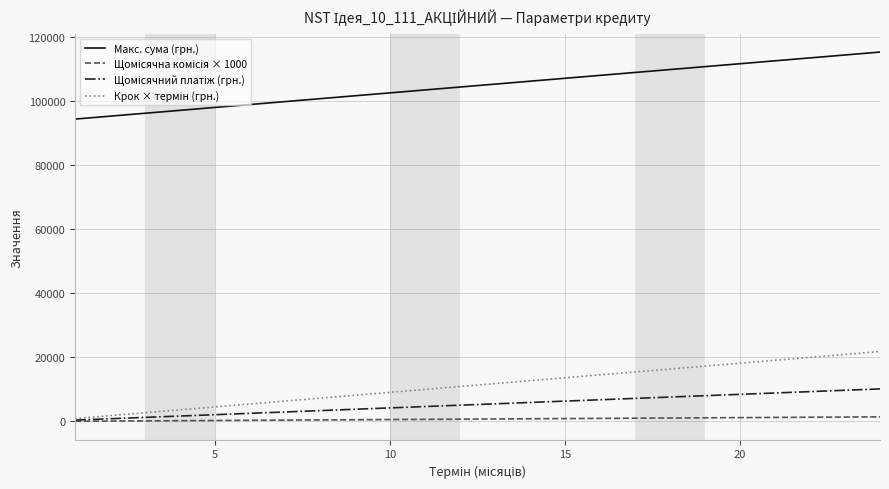

Which series has the largest total across all categories?

Макс. сума (грн.)